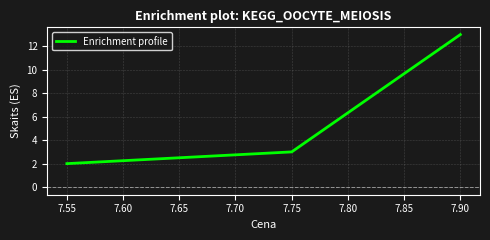

What is the greatest value displayed?

13